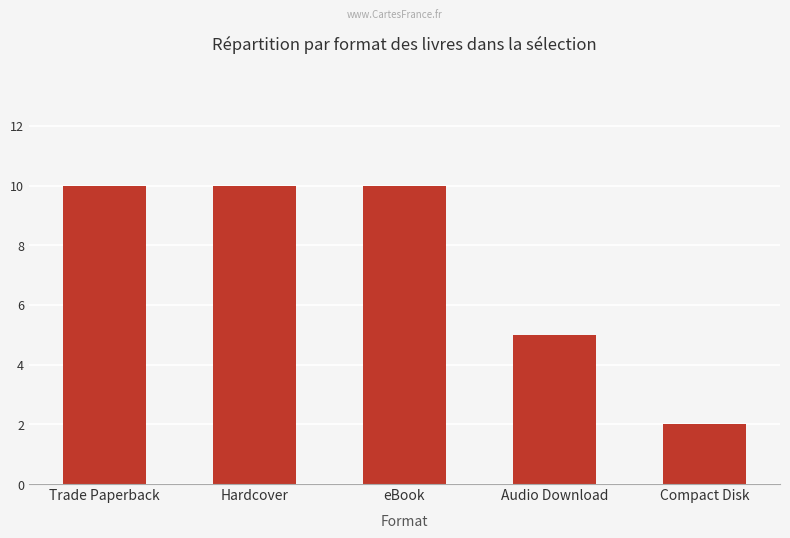

True or false: the data shows 5 at Audio Download.

True